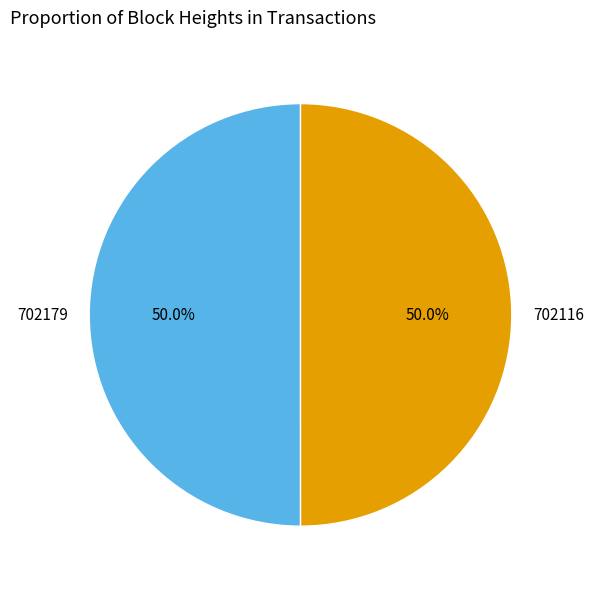

To the nearest percent, what percentage of the pie is 702116?

50%